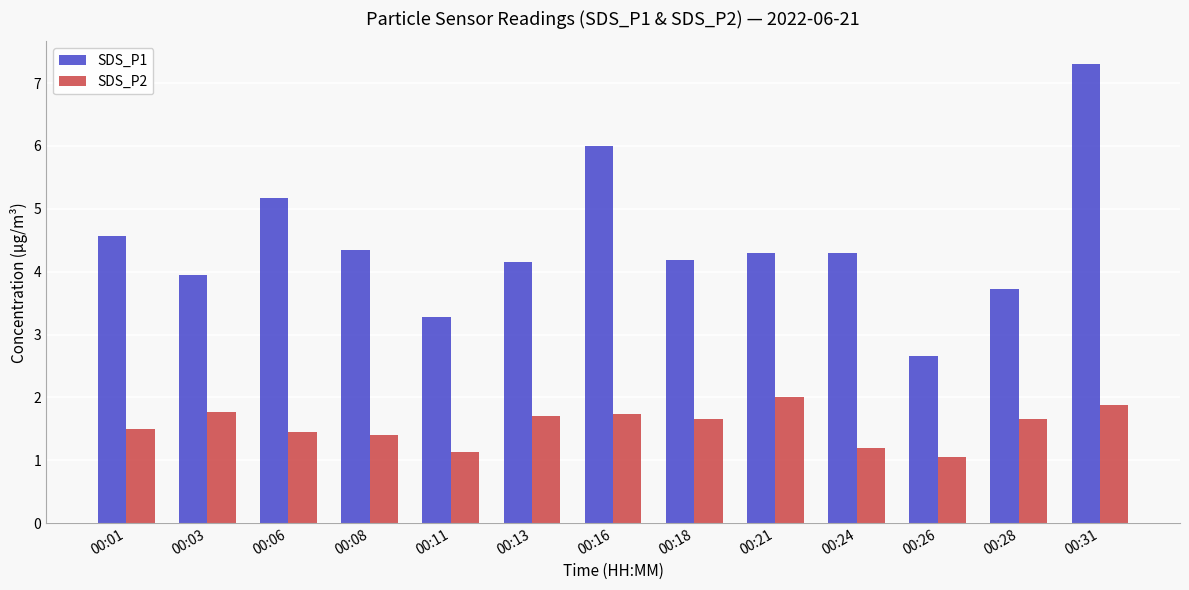

What is the sum of the SDS_P1 values at 00:31 and 00:06?

12.5